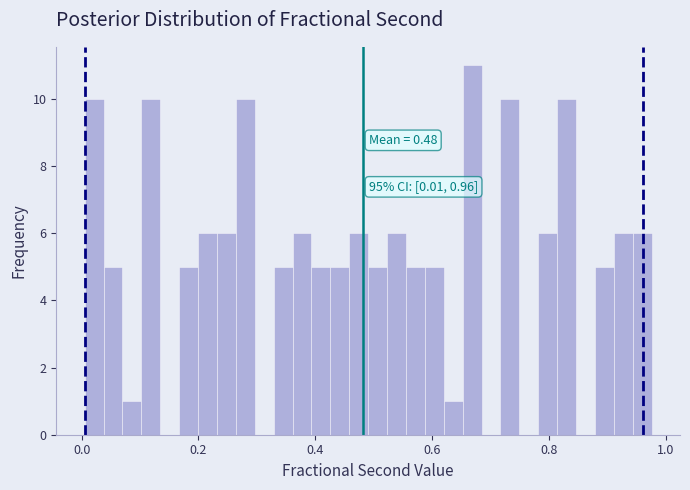

Around what value on the x-axis is the tallest bar? Give the approximate position of its centre, as read against the axis.

0.66